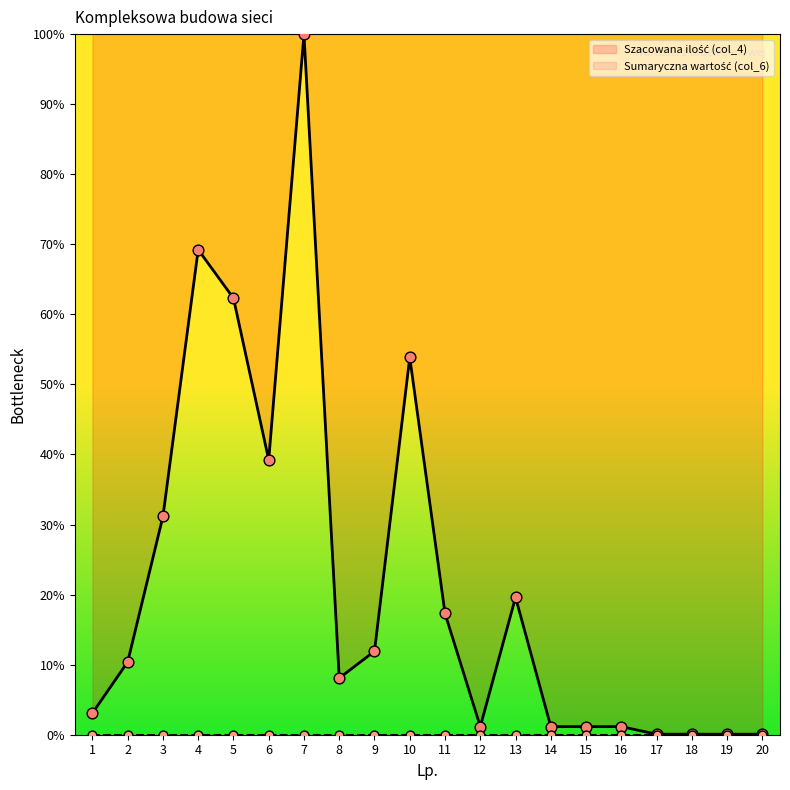

Which has a higher value, 3 or 2?

3